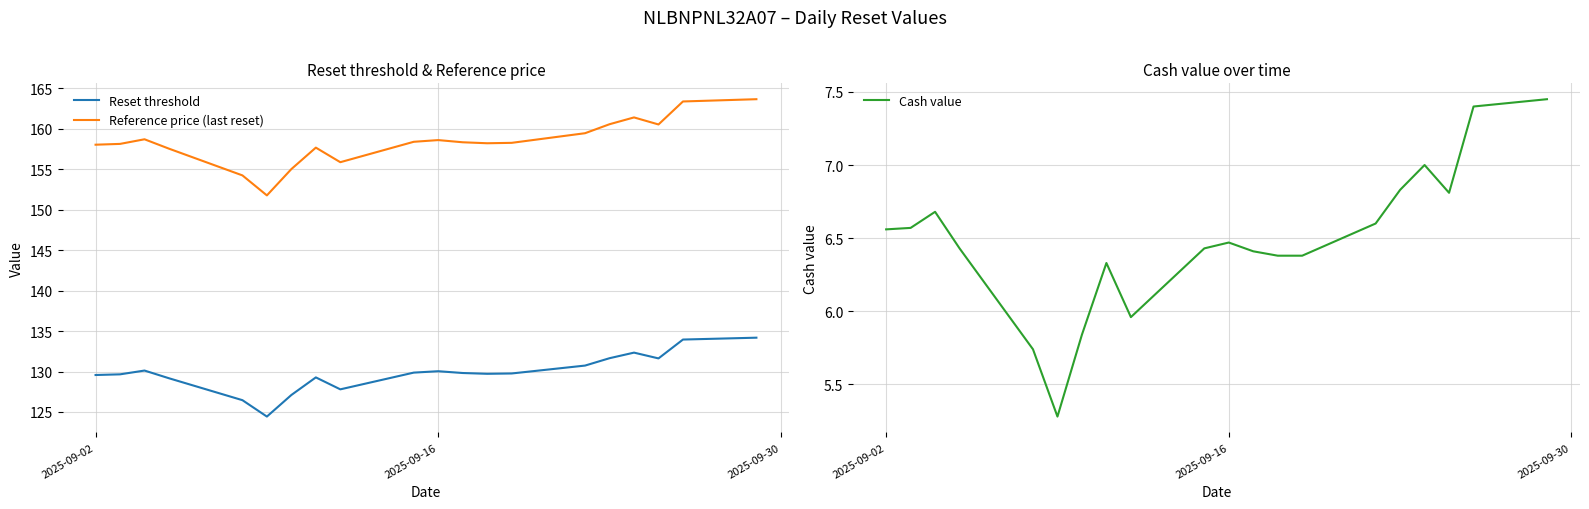

The Reference price (last reset) series shows 223.1 at 2025-09-02. True or false?

False